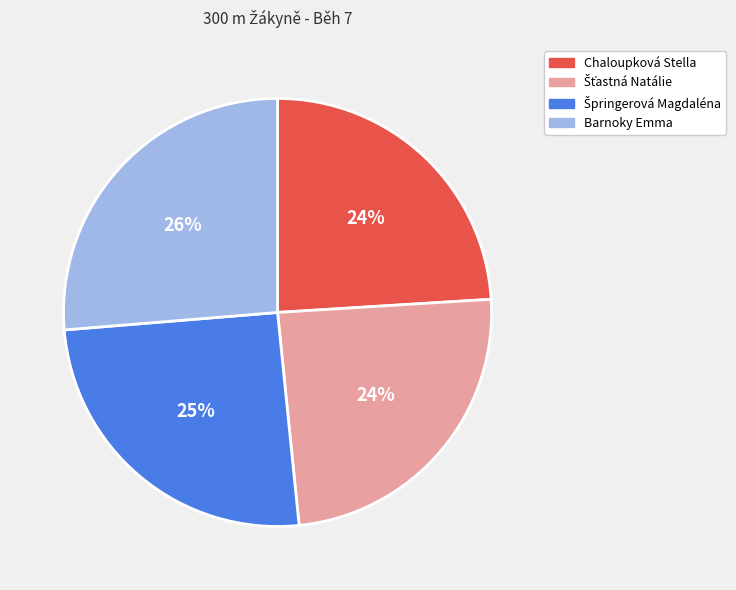

Between Chaloupková Stella and Barnoky Emma, which is larger?

Barnoky Emma